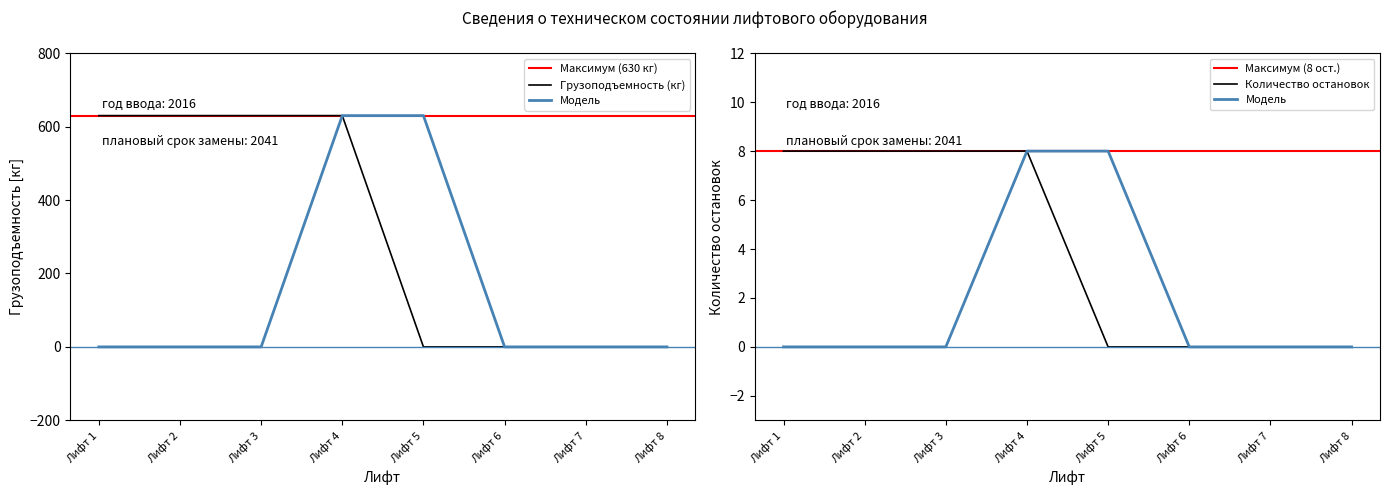

Is this an area chart (filled region under the line)?

No